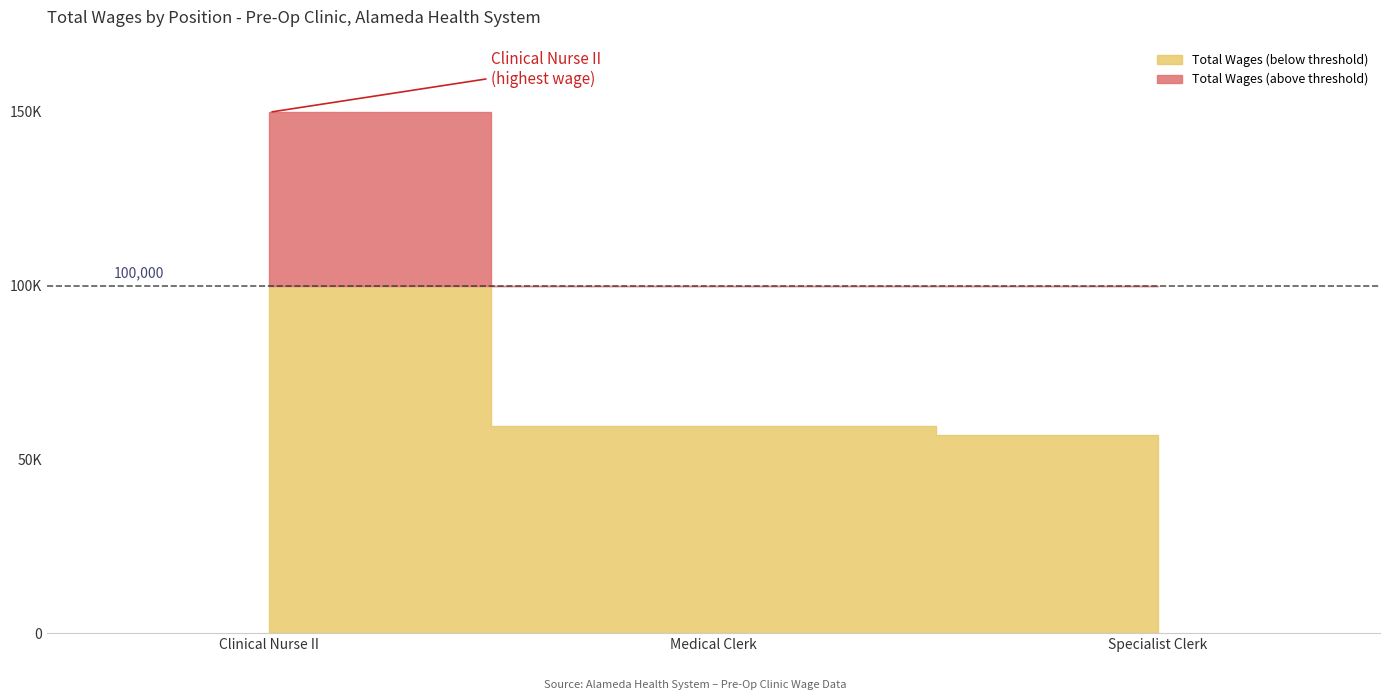

Does the chart have visible grid lines?

No